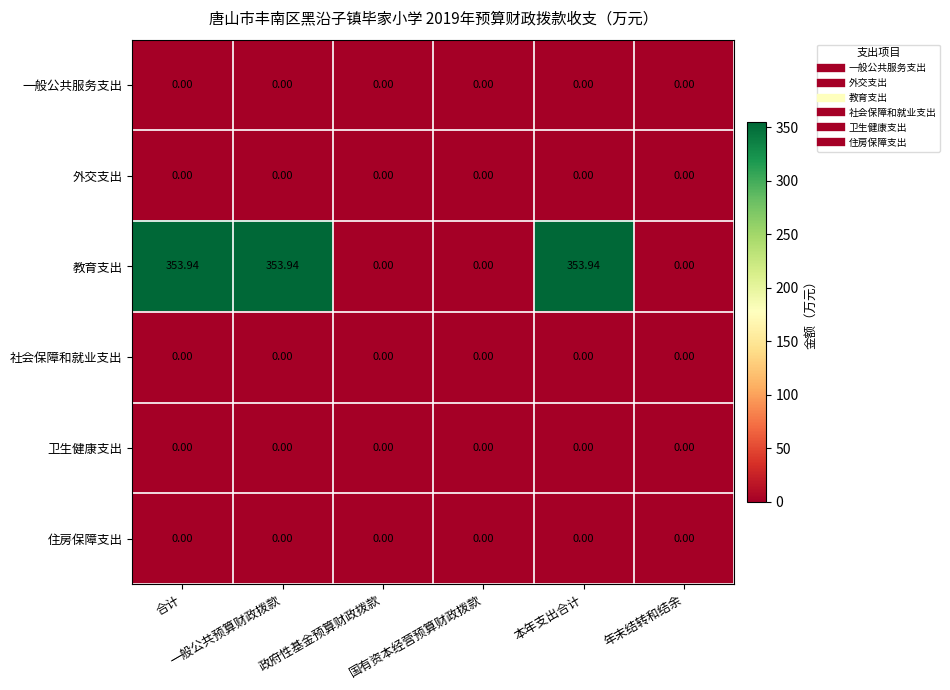

Which series has the largest total across all categories?

教育支出